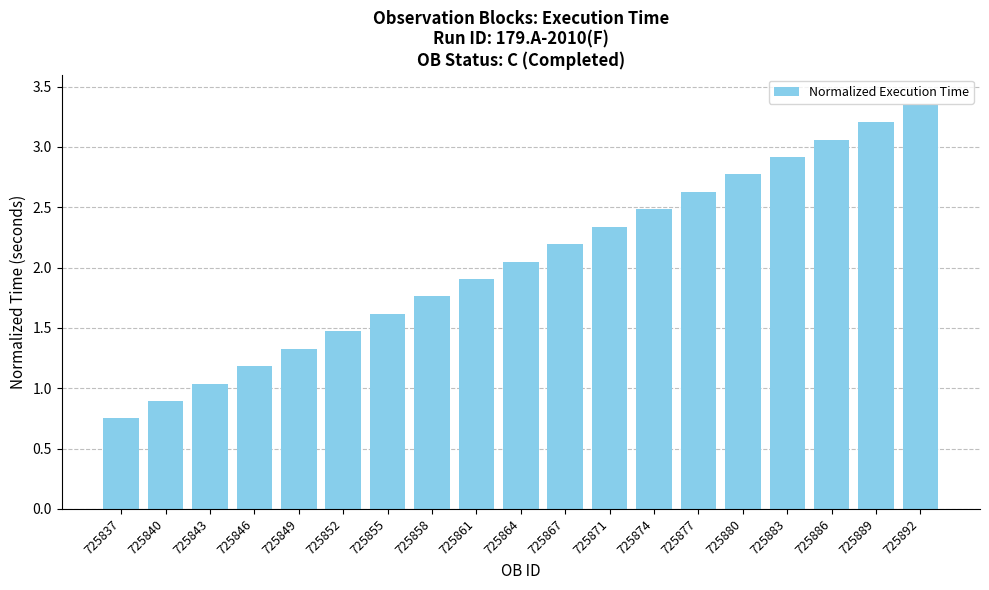

What is the change in value from 725858 to 725867?

+0.4